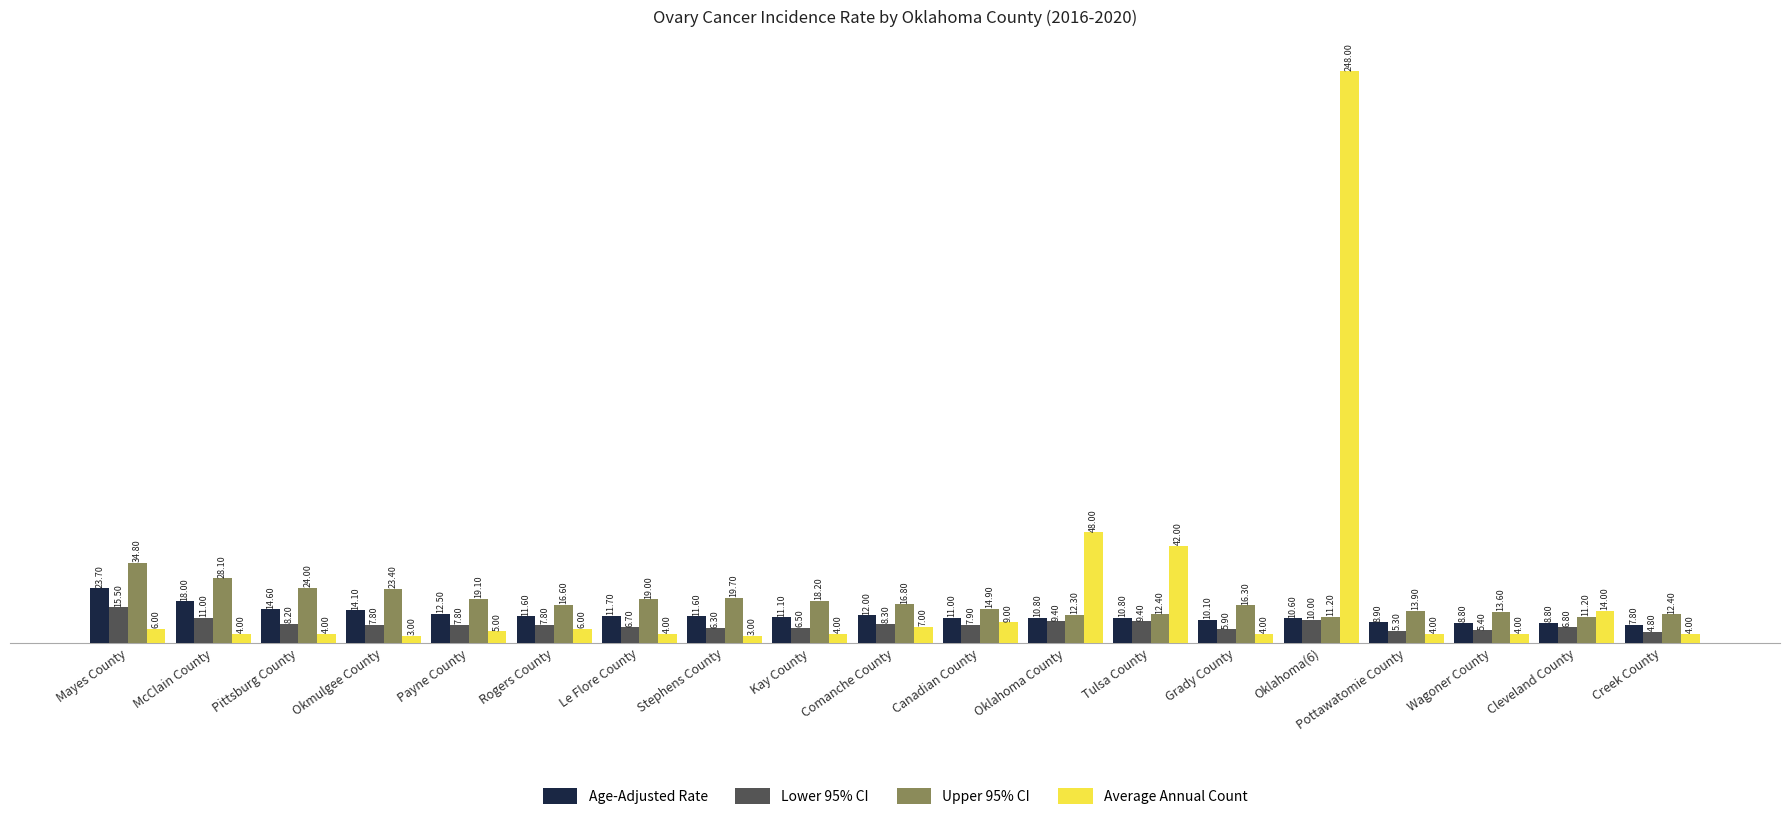

What is the difference between the Average Annual Count values at Stephens County and Wagoner County?

1.0